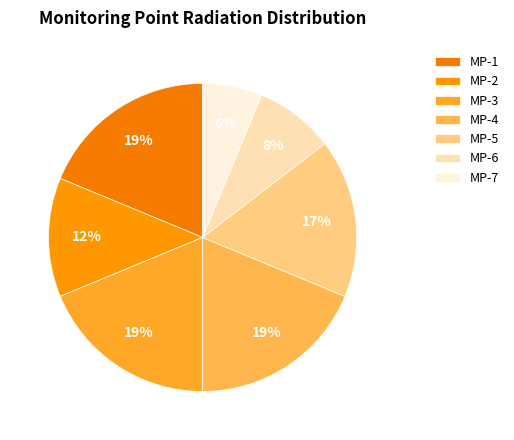

Between MP-6 and MP-3, which is larger?

MP-3